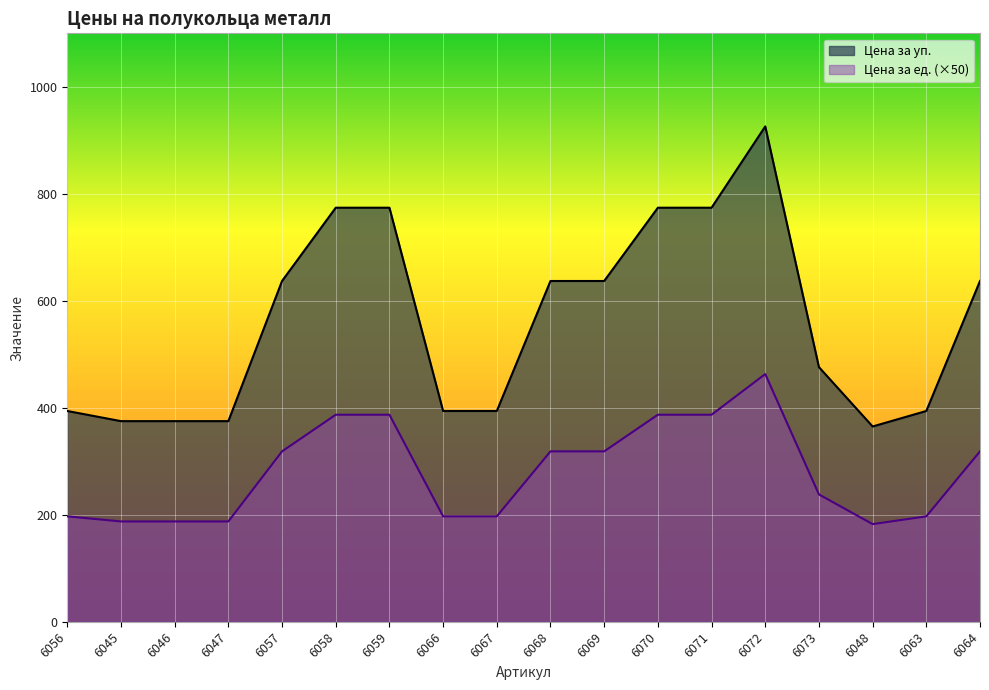

What is the difference between the maximum and minimum values in the Цена за уп. series?

561.0